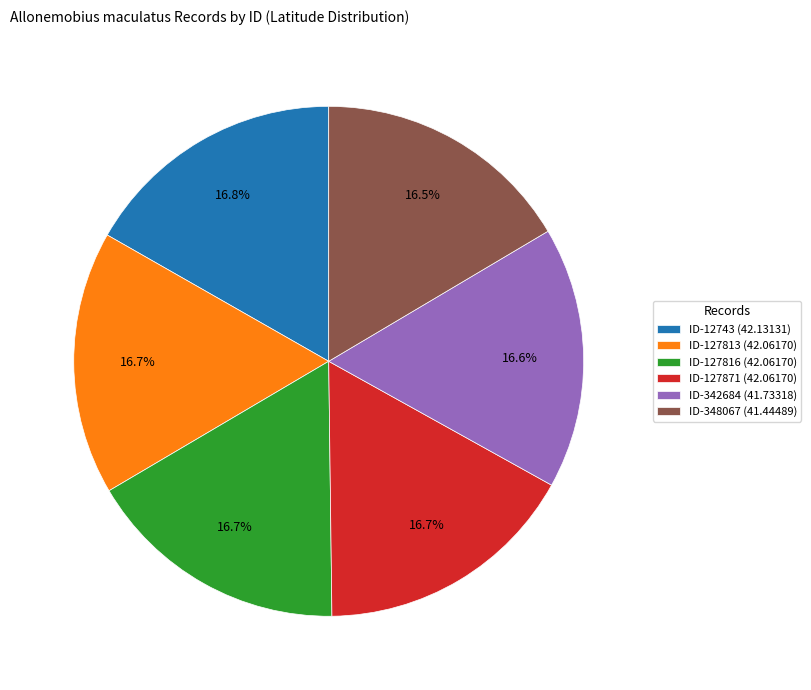

Does ID-127871 (42.06170) represent more than half of the total?

No